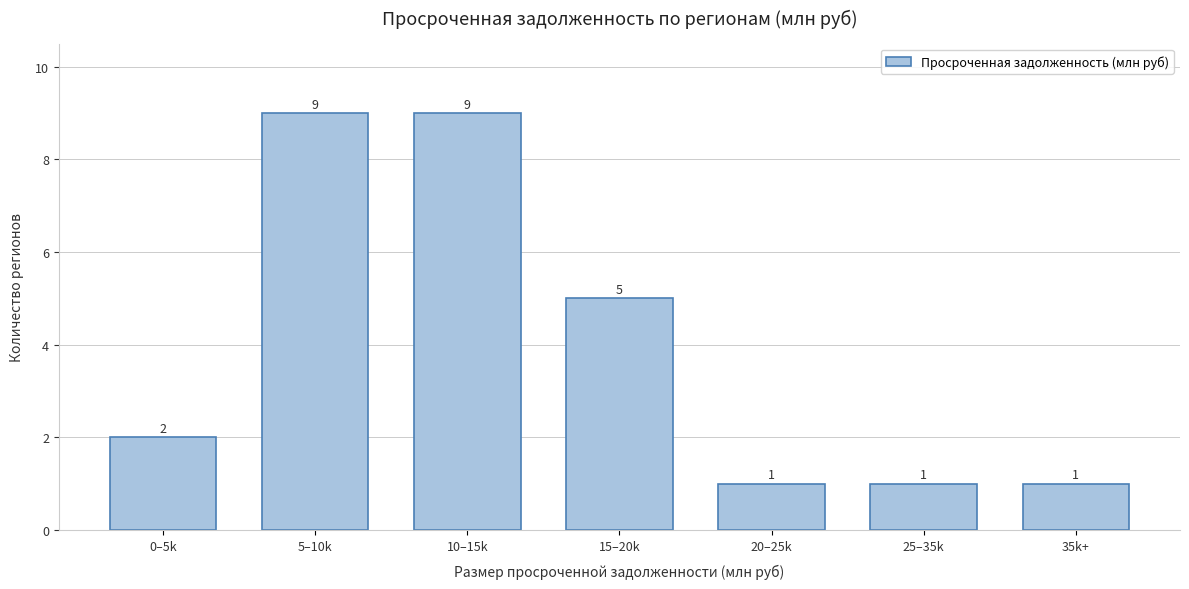

Reading left to right, what are all the values shown in this chart?

0–5k=2	5–10k=9	10–15k=9	15–20k=5	20–25k=1	25–35k=1	35k+=1